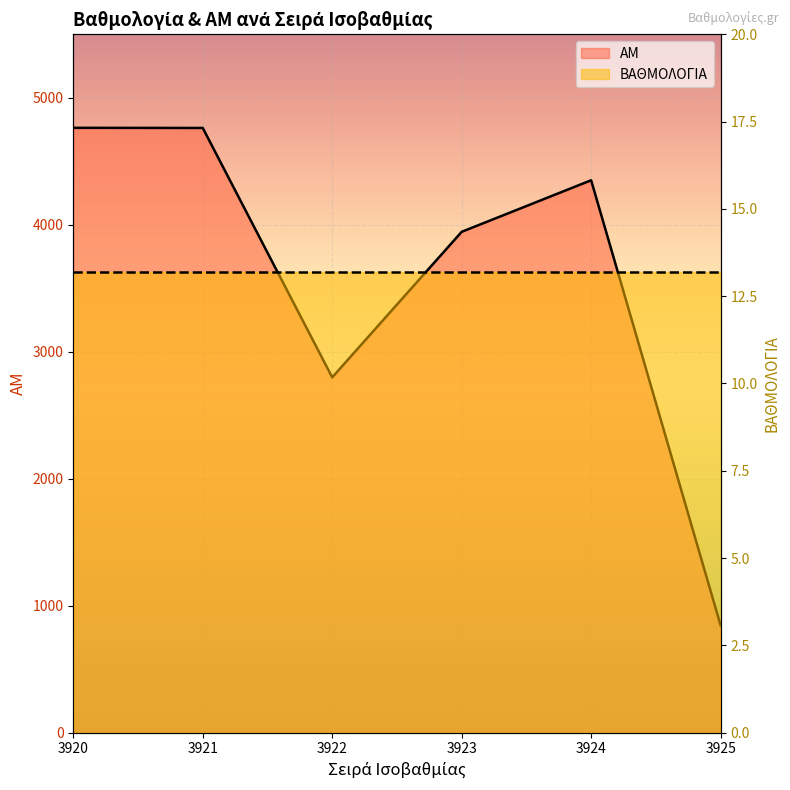

True or false: the data shows 2798 at 3922.

True